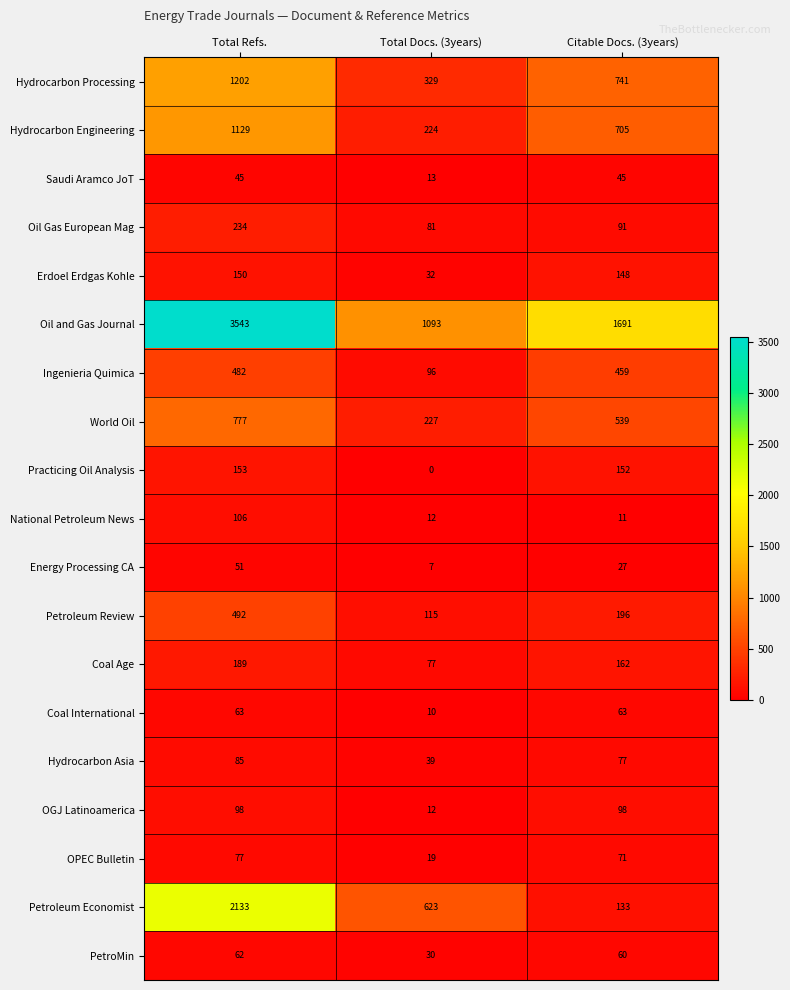

How many series are shown in this chart?

19